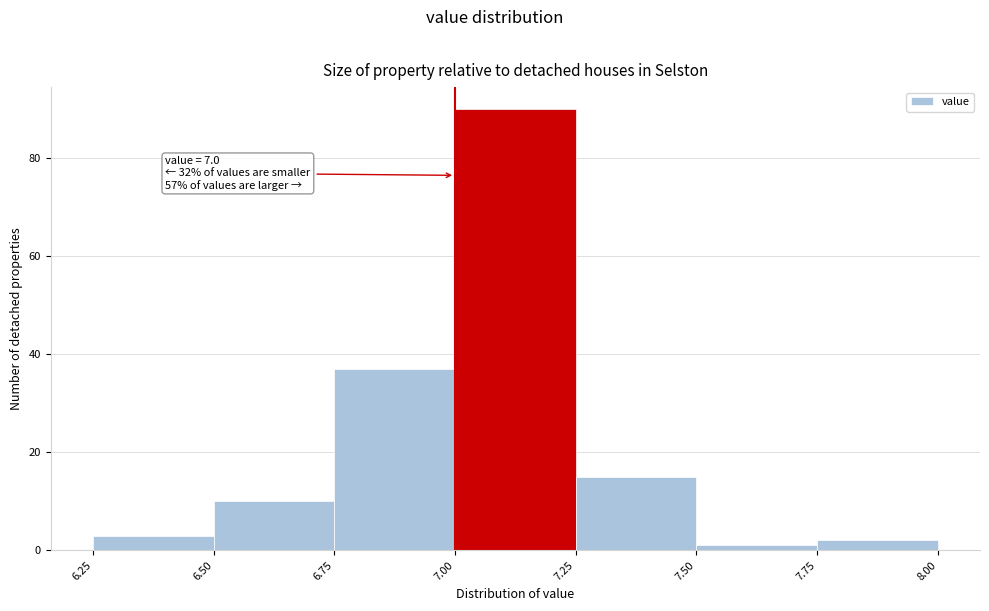

Which range on the x-axis has the tallest bar?

7.00 to 7.25